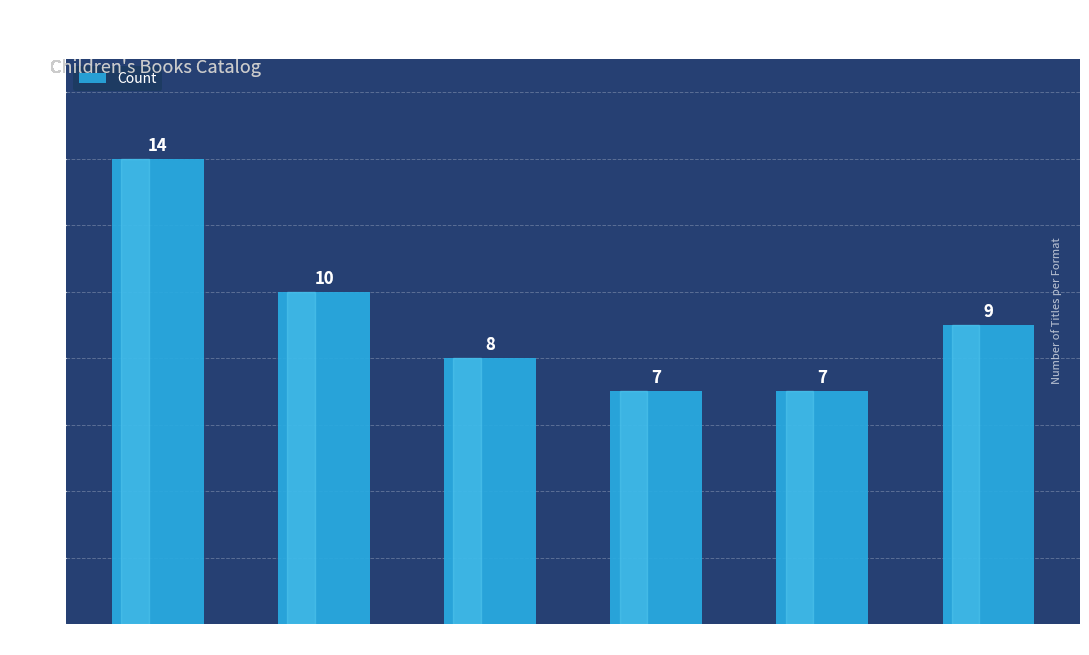

Approximately how many times larger is the value at Hardcover compared to Trade Paperback?

0.8